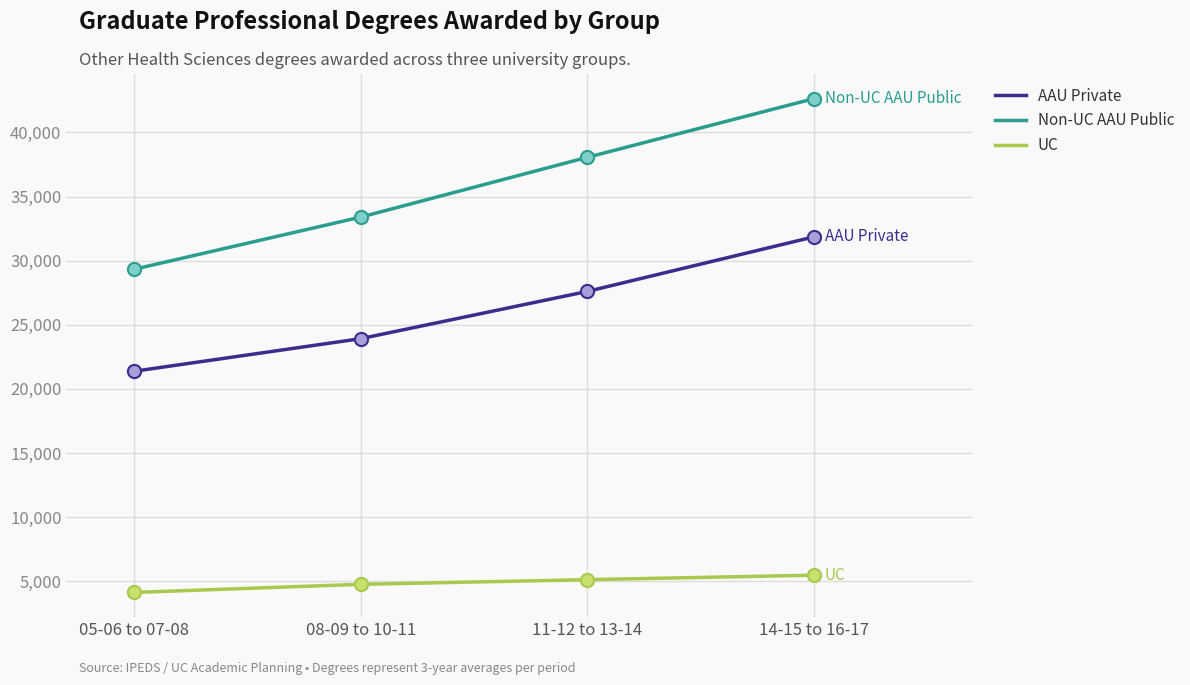

What are all the series names shown in the legend?

AAU Private, Non-UC AAU Public, UC